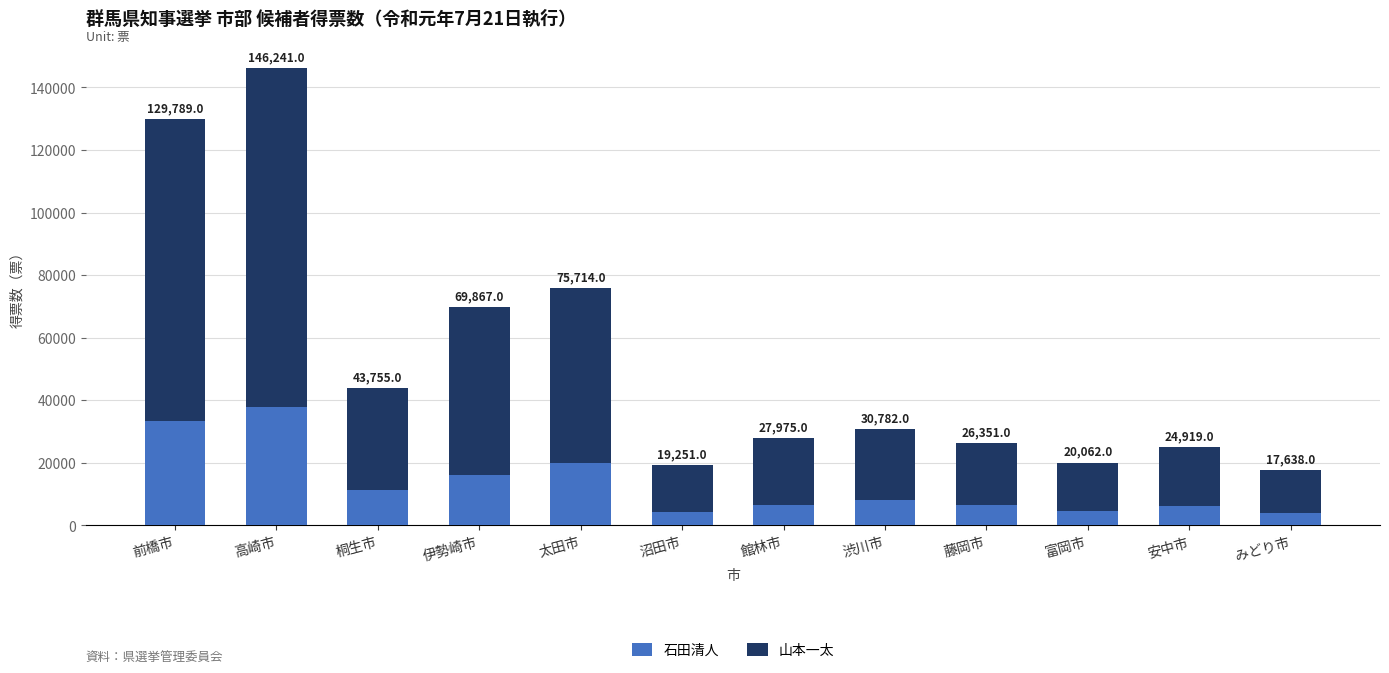

How many bars are there in total?

12